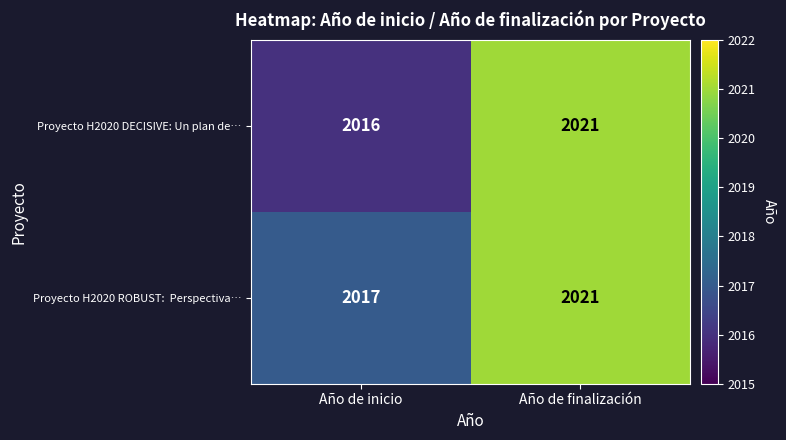

Which series has the largest range (max minus min)?

Proyecto H2020 DECISIVE: Un plan de…